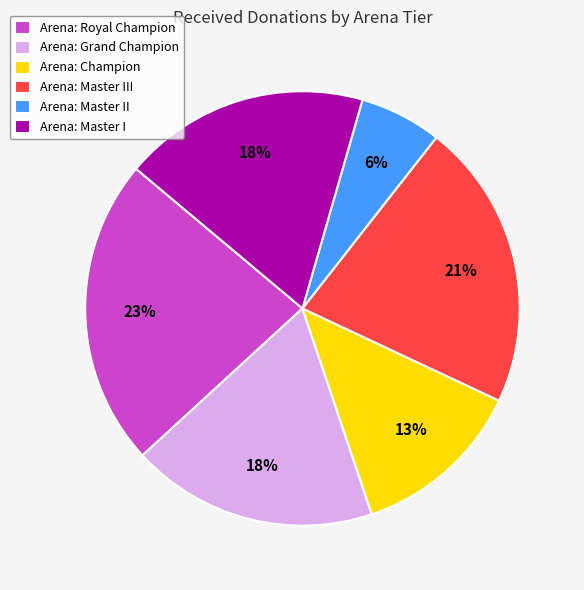

Is there any slice that represents more than half of the pie?

No